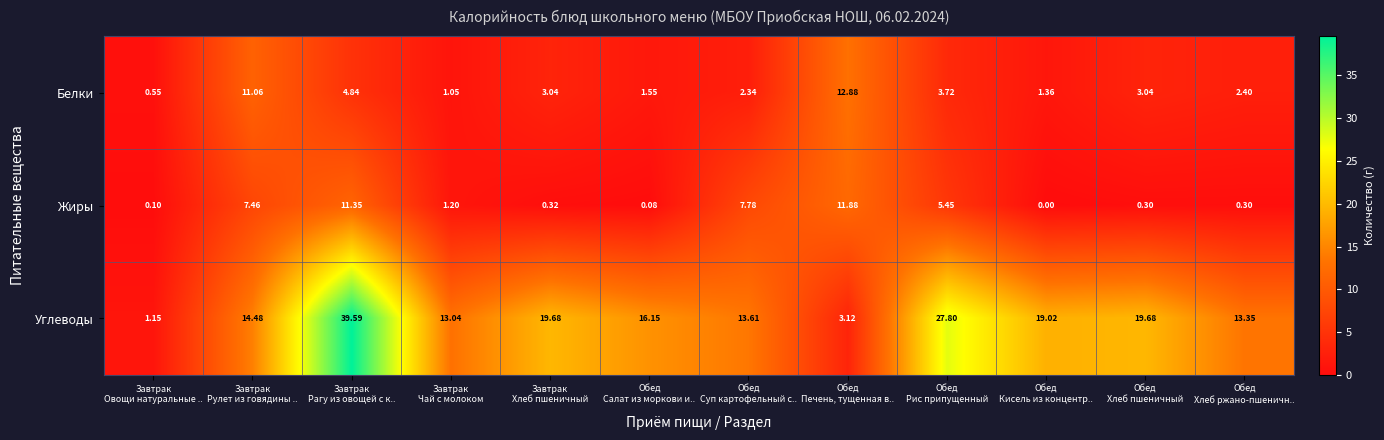

What is the greatest value displayed?

39.6